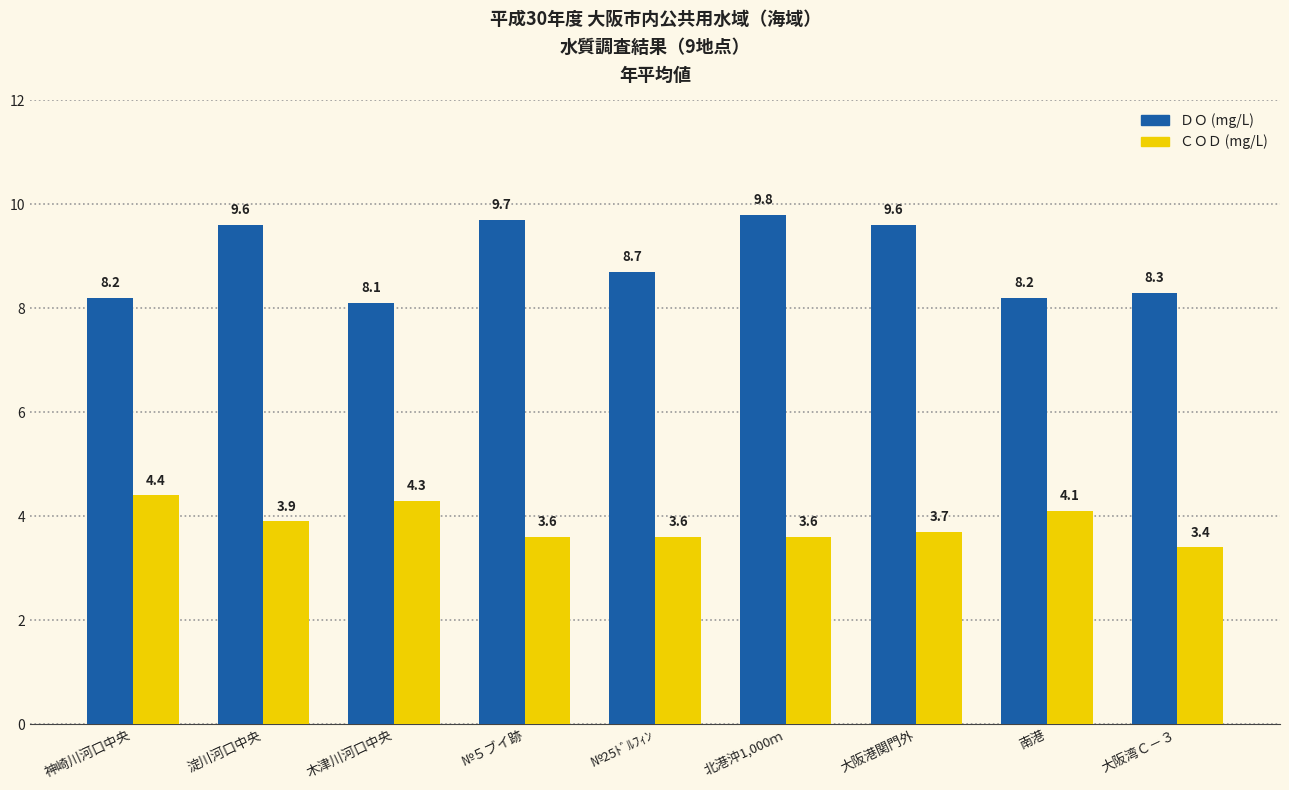

Reading left to right, list all the values displayed in this chart.

ＤＯ (mg/L): 8.2	9.6	8.1	9.7	8.7	9.8	9.6	8.2	8.3
ＣＯＤ (mg/L): 4.4	3.9	4.3	3.6	3.6	3.6	3.7	4.1	3.4